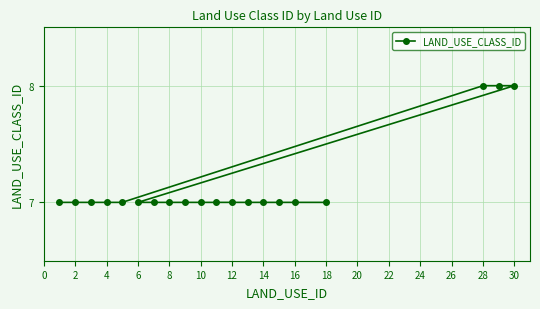

What is the smallest value displayed?

7